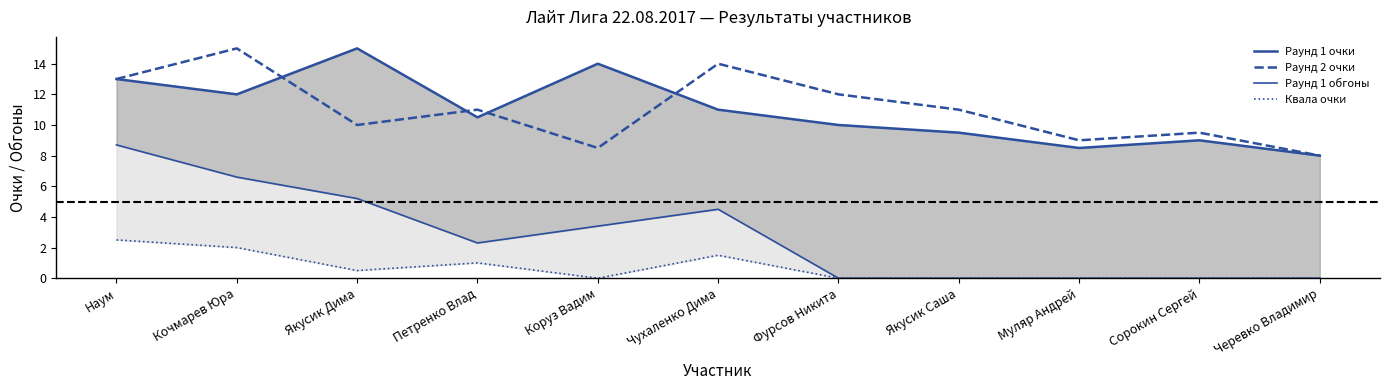

At which category is the sum across all series the highest?

Наум